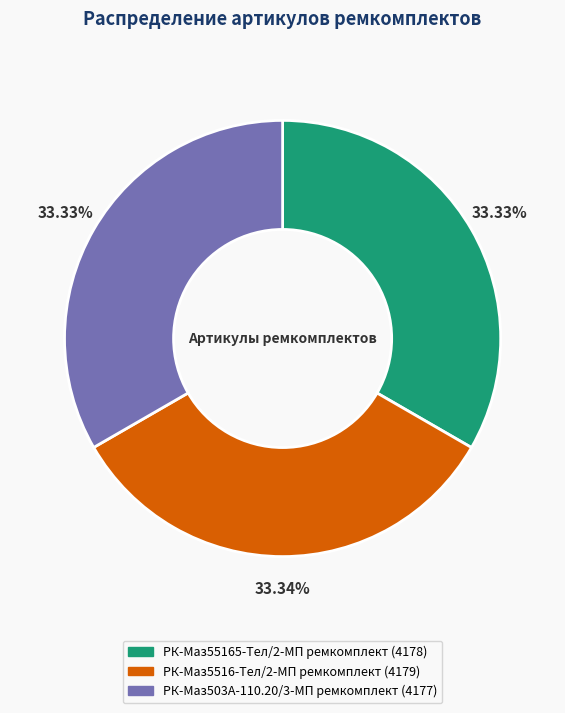

What percentage do РК-Маз503А-110.20/3-МП ремкомплект and РК-Маз55165-Тел/2-МП ремкомплект together represent?

66.7%